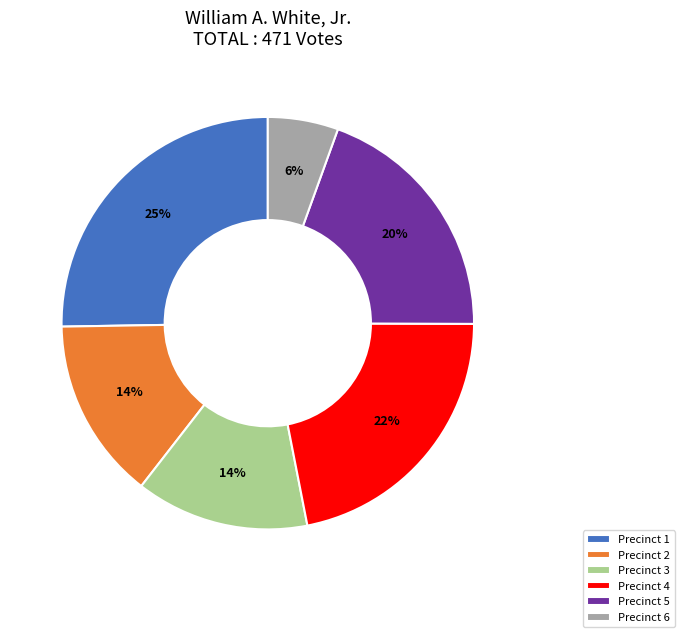

The Precinct 6 slice represents 1% of the pie. True or false?

False